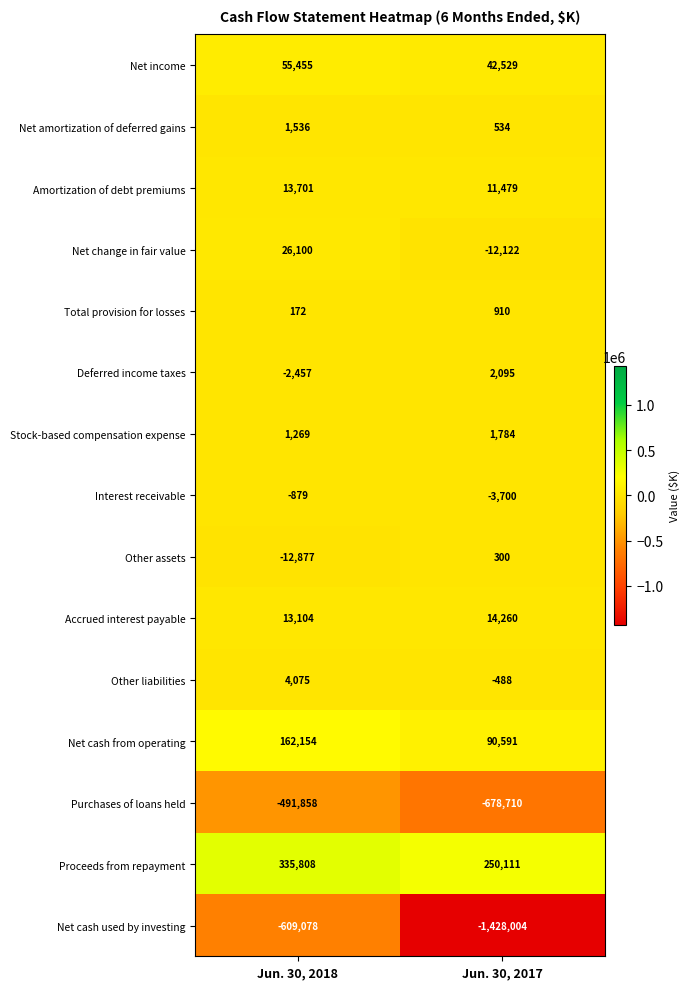

Where is Net cash from operating nearest to the value 126372?

Jun. 30, 2017